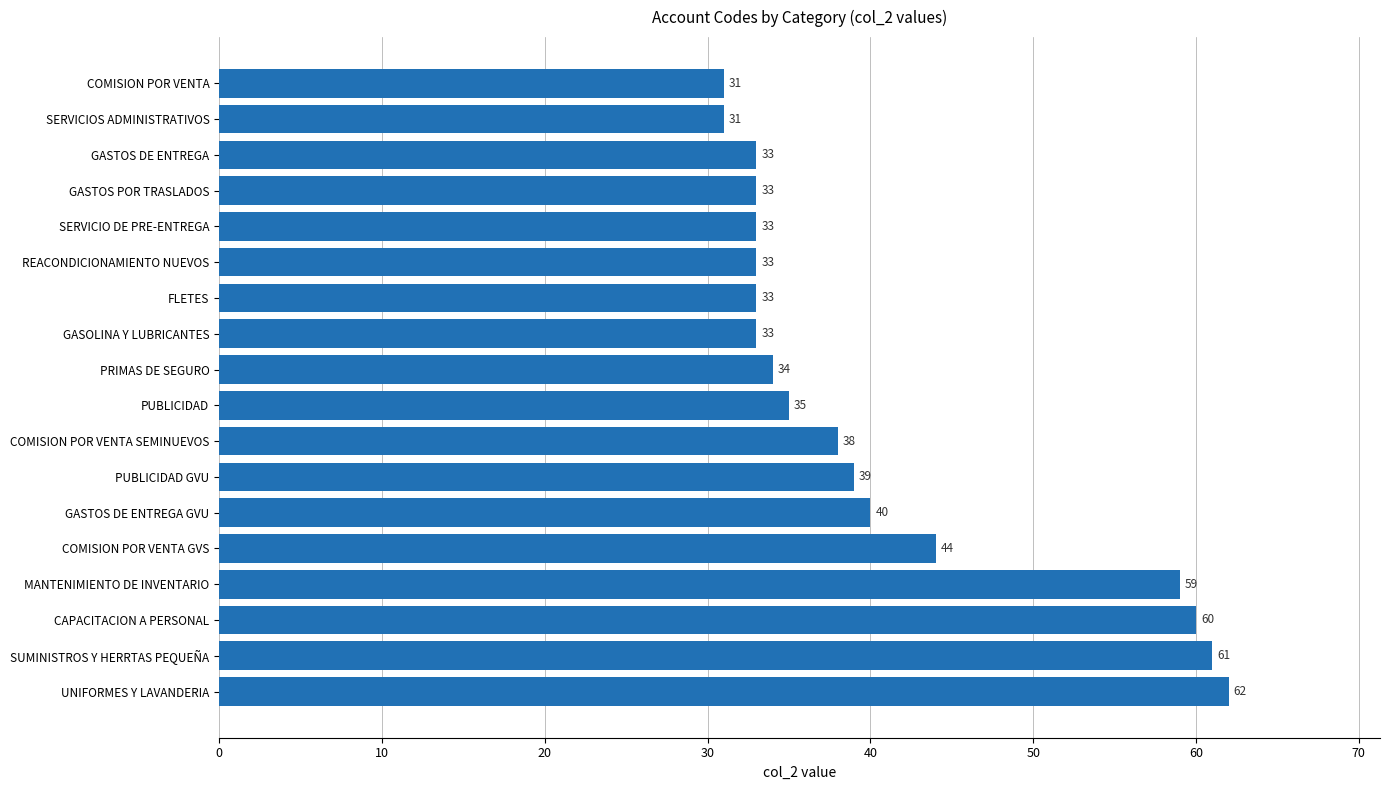

The chart shows a value of 11 at PRIMAS DE SEGURO. True or false?

False